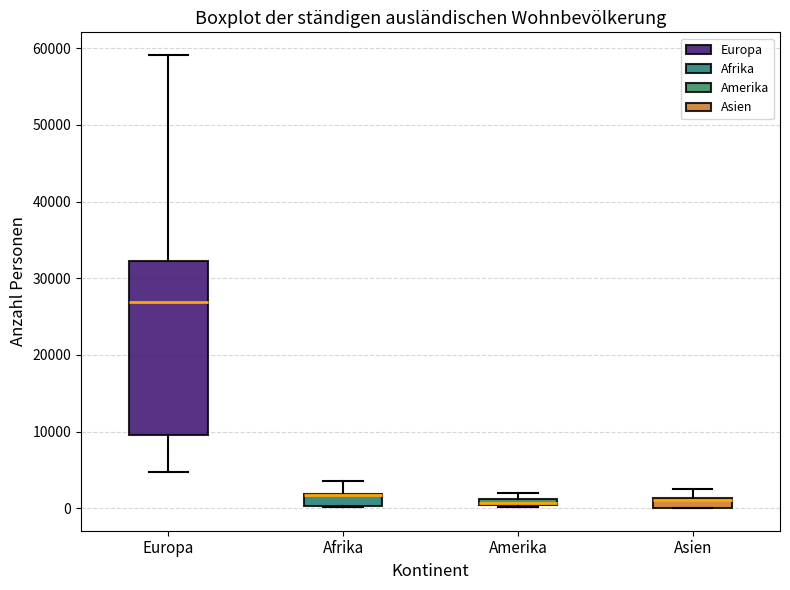

Comparing the boxes themselves (not the whiskers), which one is the tallest?

Europa